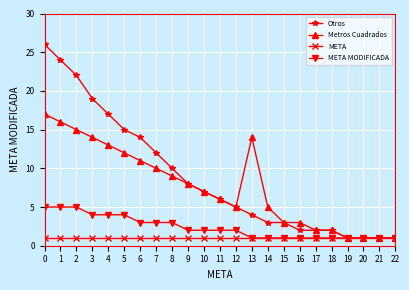

At which category does Metros Cuadrados reach its first local peak?

13